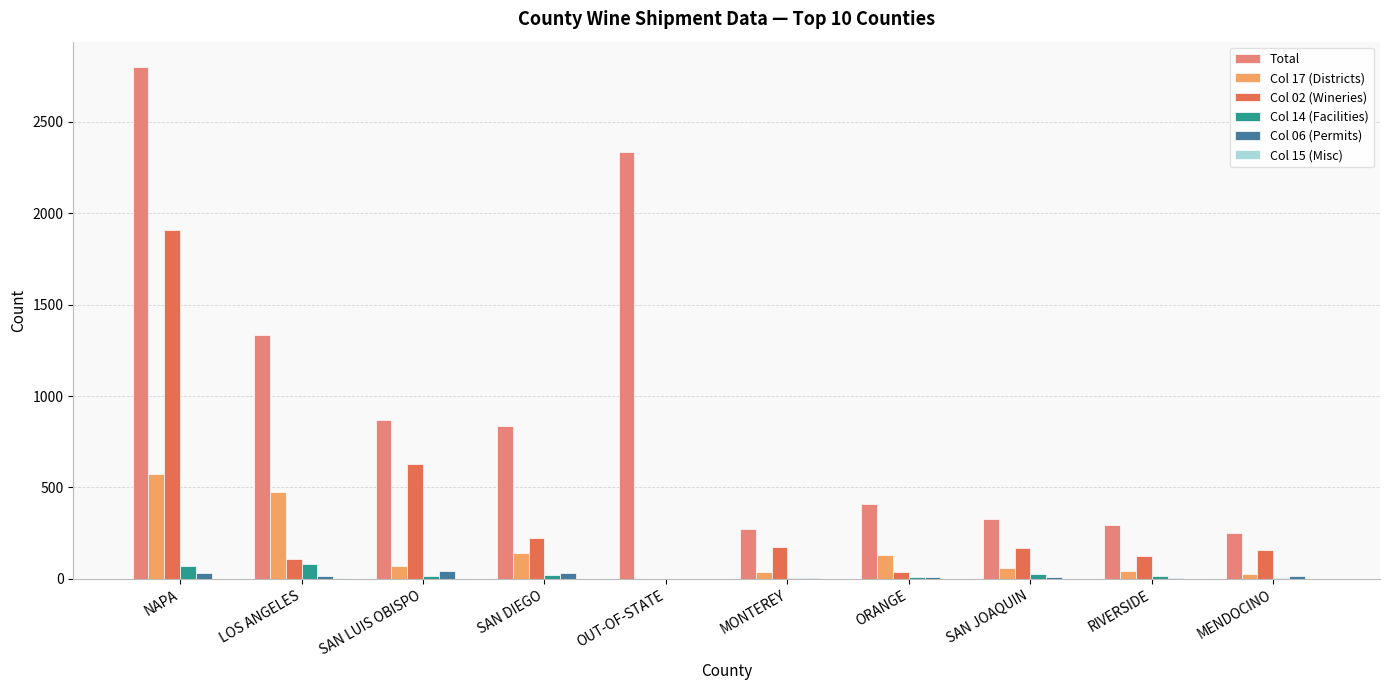

Which series changed the most between NAPA and RIVERSIDE?

Total